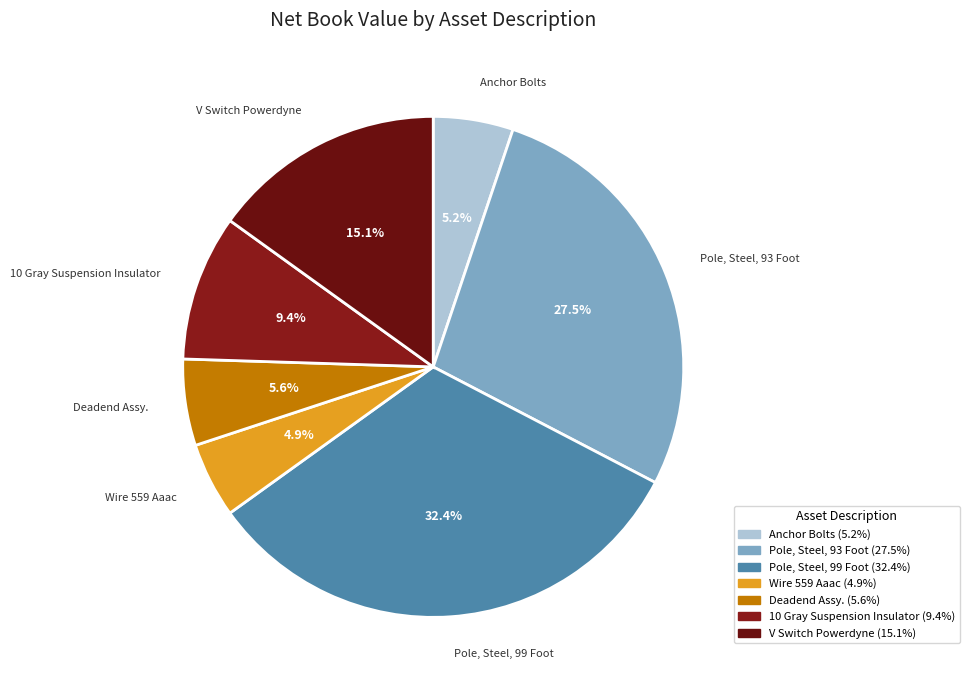

How many slices are in this pie chart?

7